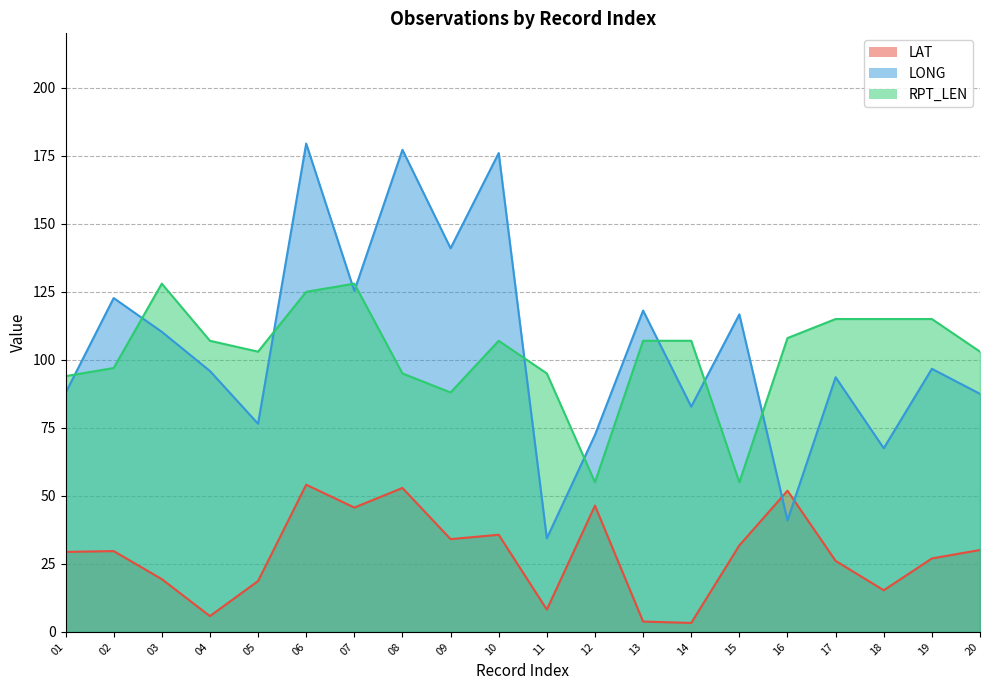

Between 18 and 05, which is larger?

05